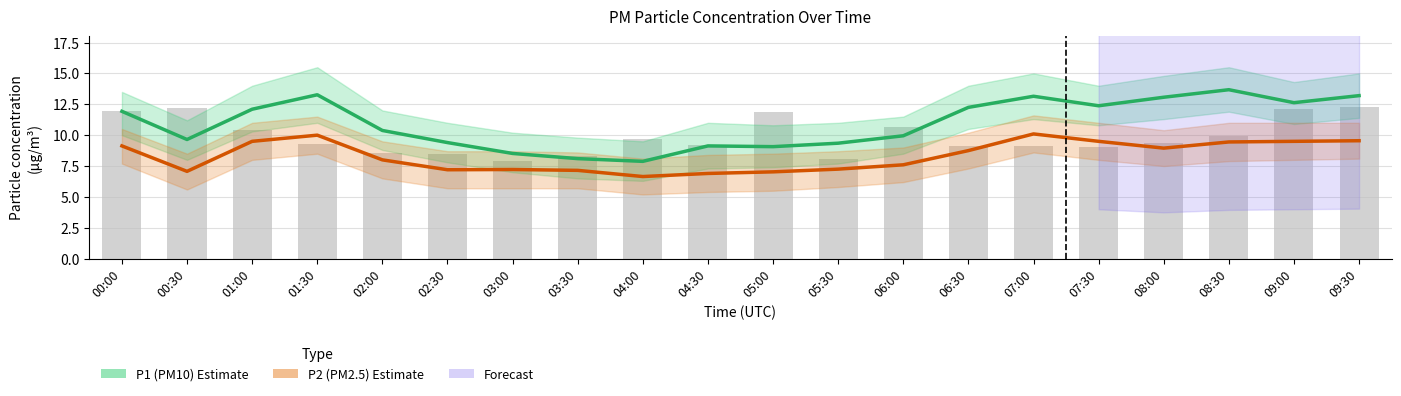

What is the highest value of the P1 (PM10) Estimate series?

13.7